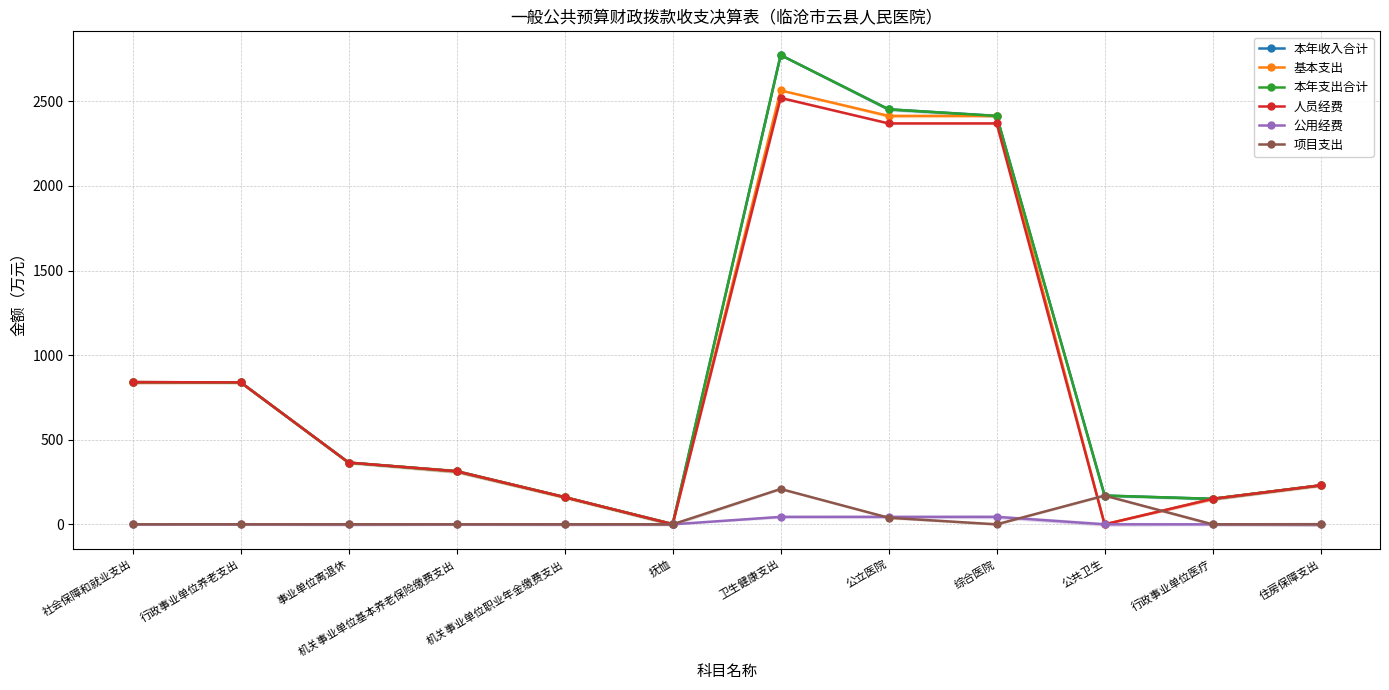

At which category is the sum across all series the highest?

卫生健康支出